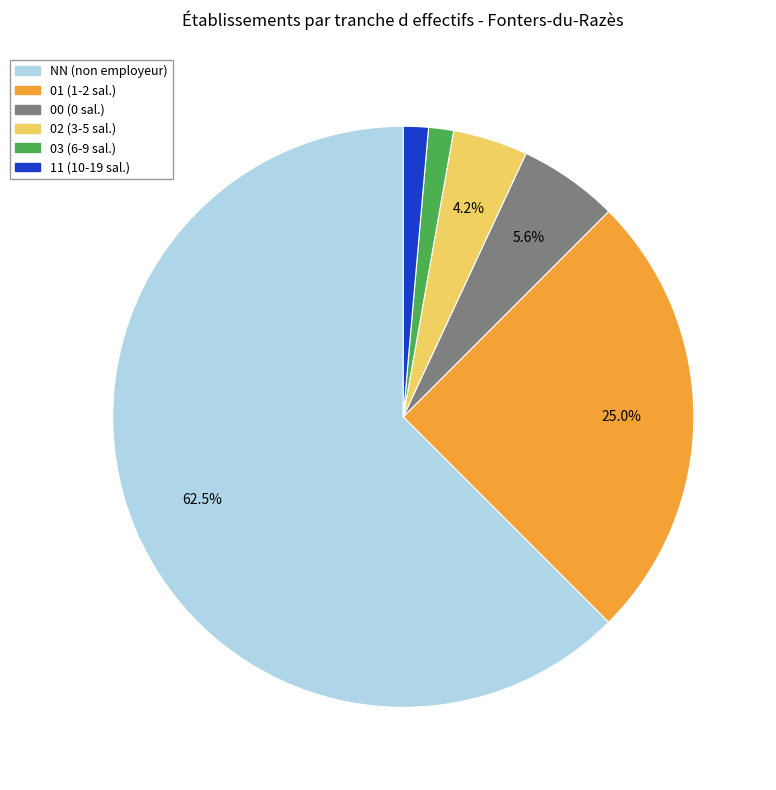

Approximately how many times larger is the value at 01 compared to 02?

6.0